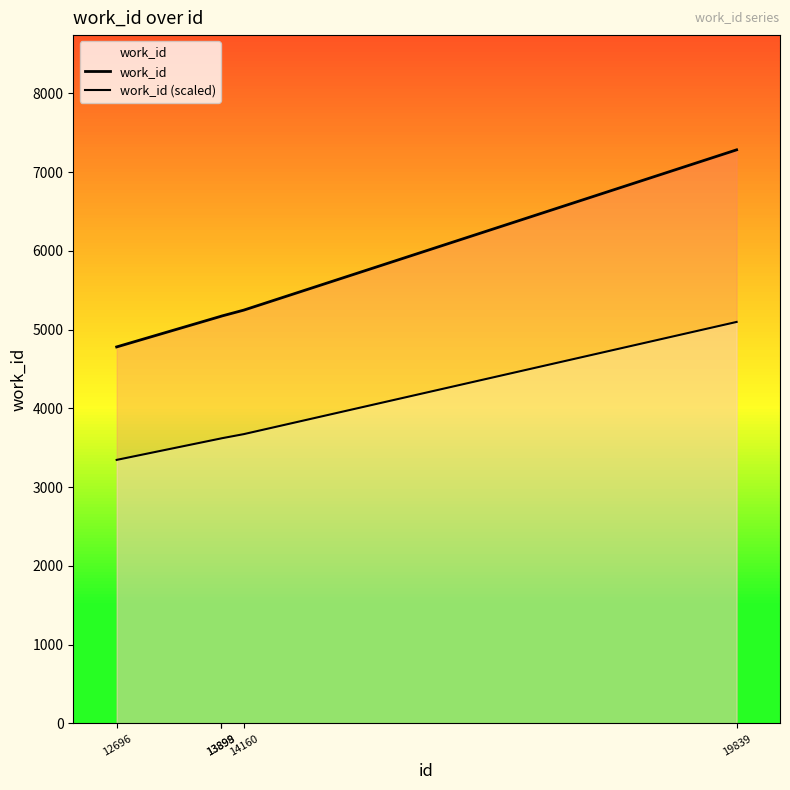

Which series has the largest total across all categories?

work_id